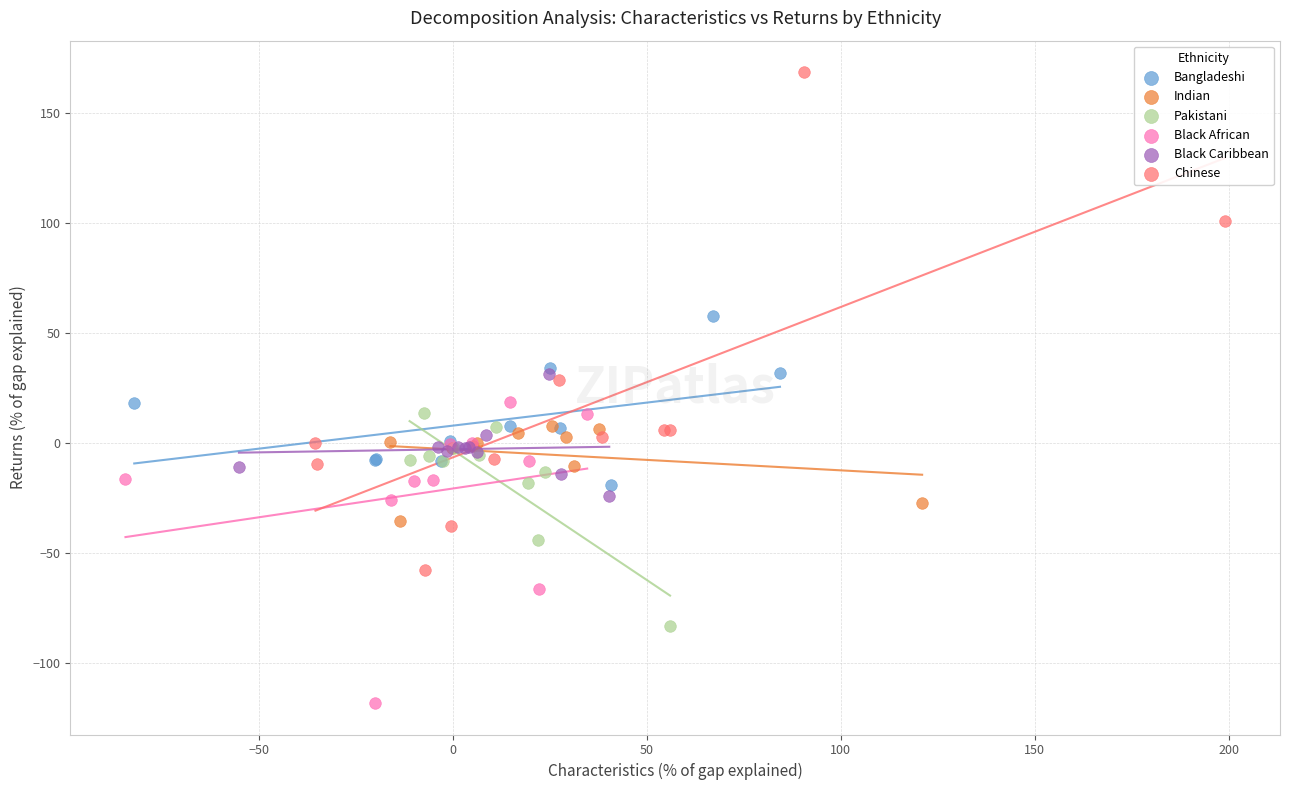

Which series has the largest Y range (max minus min)?

Chinese